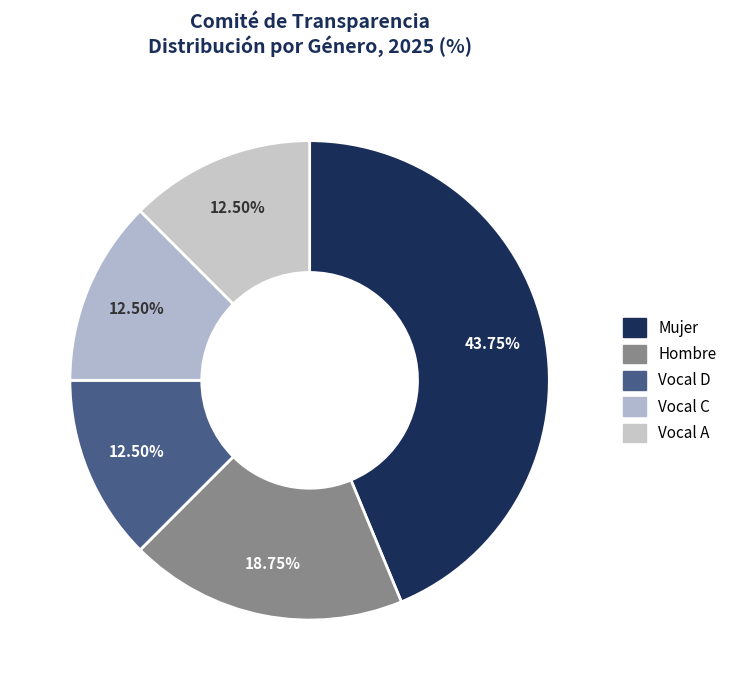

Does any single category account for the majority?

No